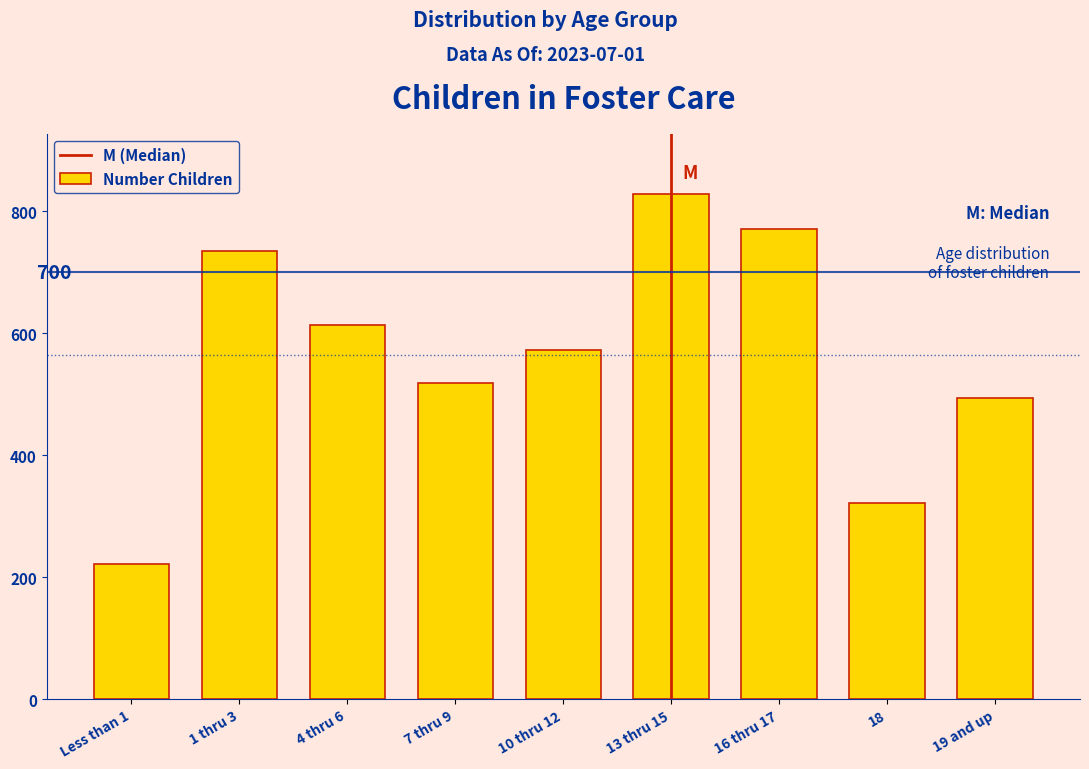

Reading left to right, transcribe all the data shown in this chart.

221	735	614	519	572	828	771	322	493